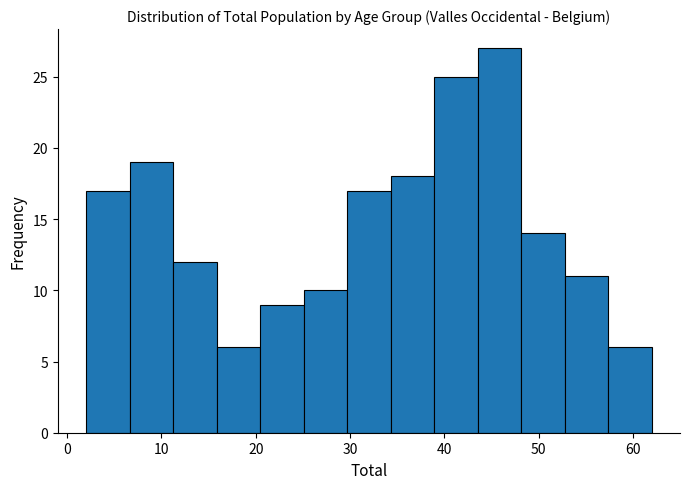

What is the height of the bar covering 16 to 20 on the x-axis? Neither the bar edges nor the heights are printed on the chart, so give them approximately, as read against the axes.

6